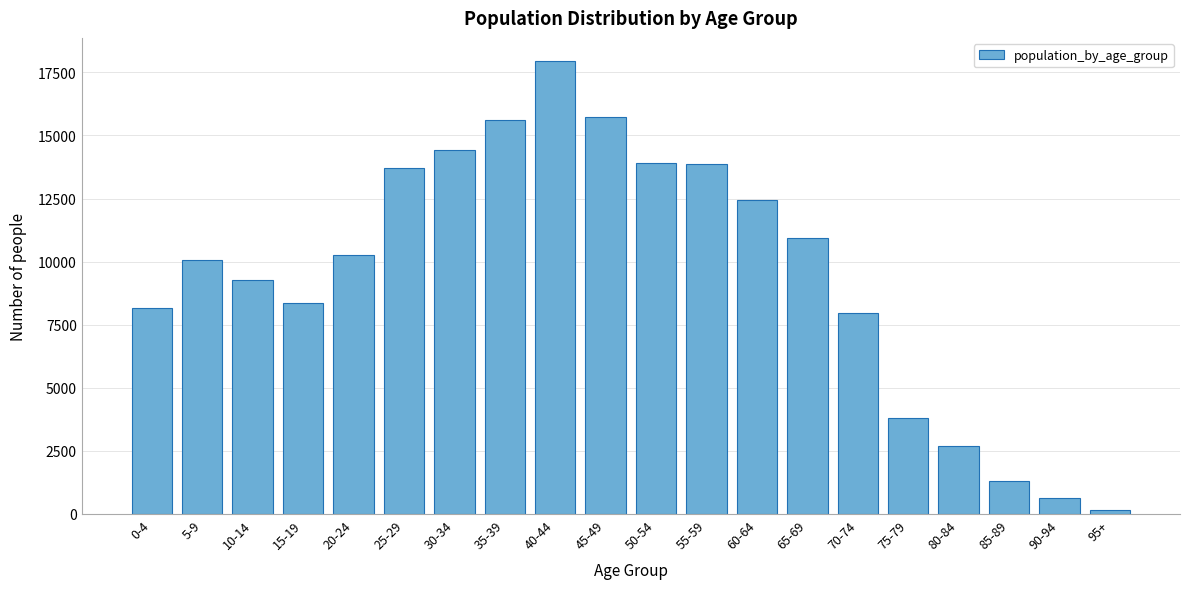

What is the difference between the maximum and minimum values?

17801